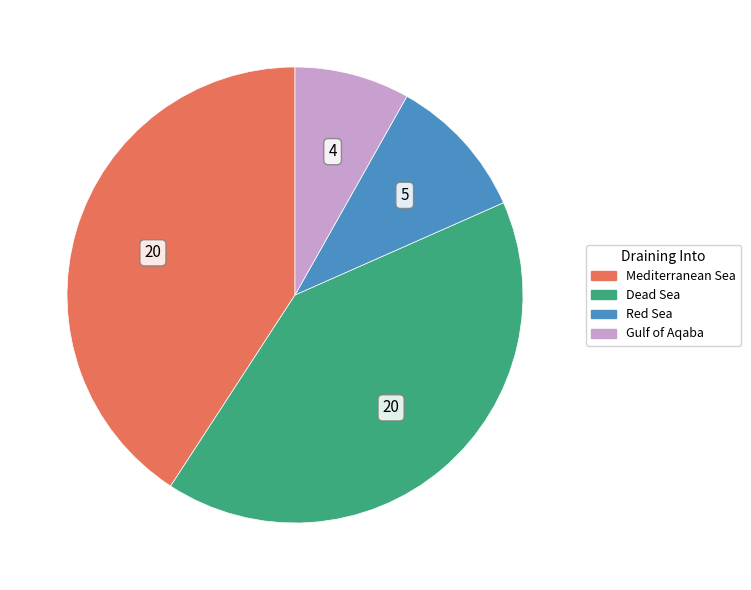

Count the number of slices in the pie.

4